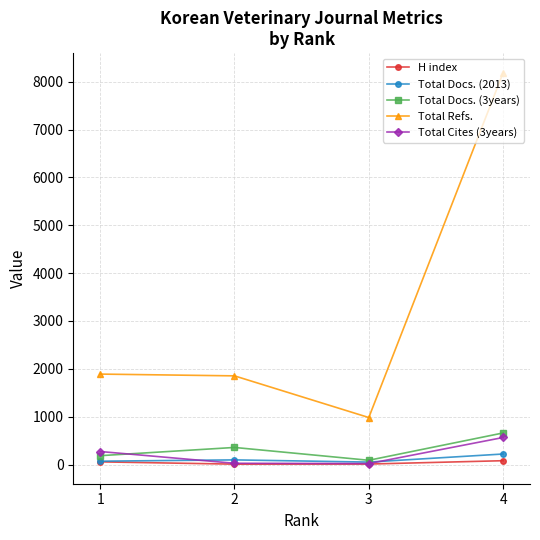

In H index, how many points are lower than both neighbors (excluding endpoints)?

1